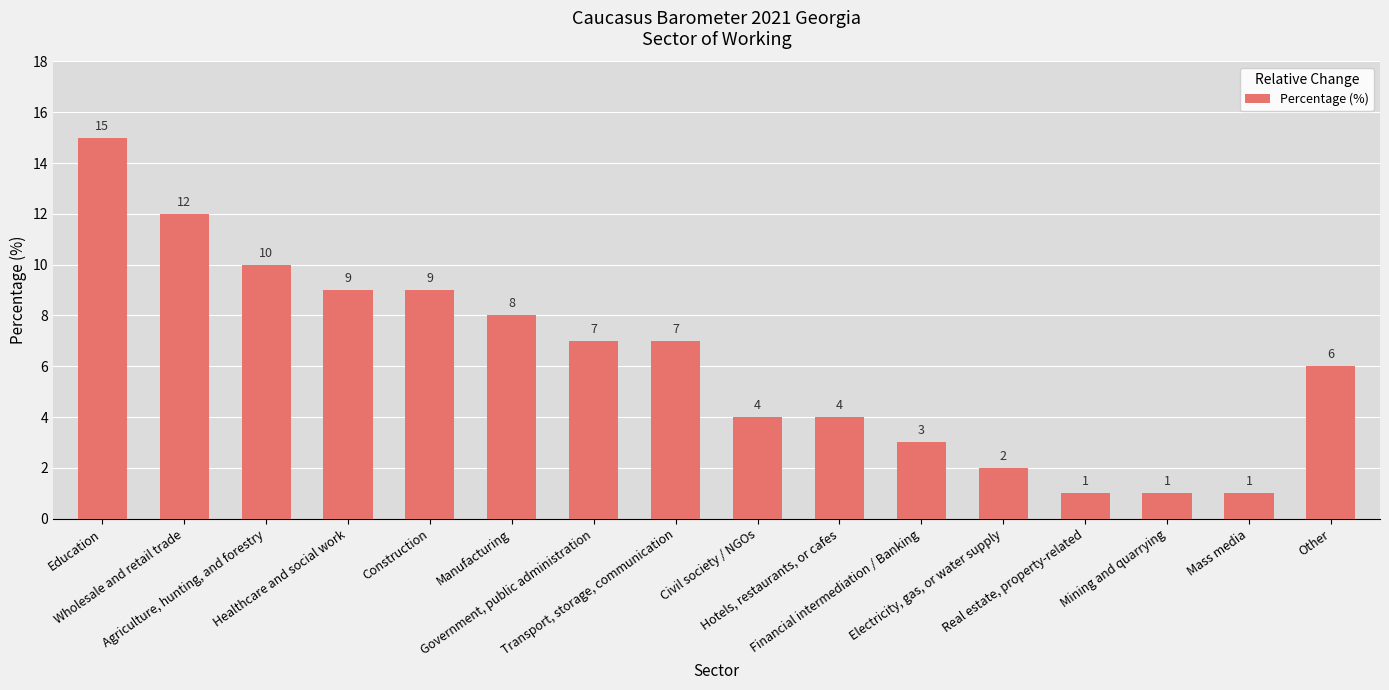

What is the difference between the second highest and minimum values?

11